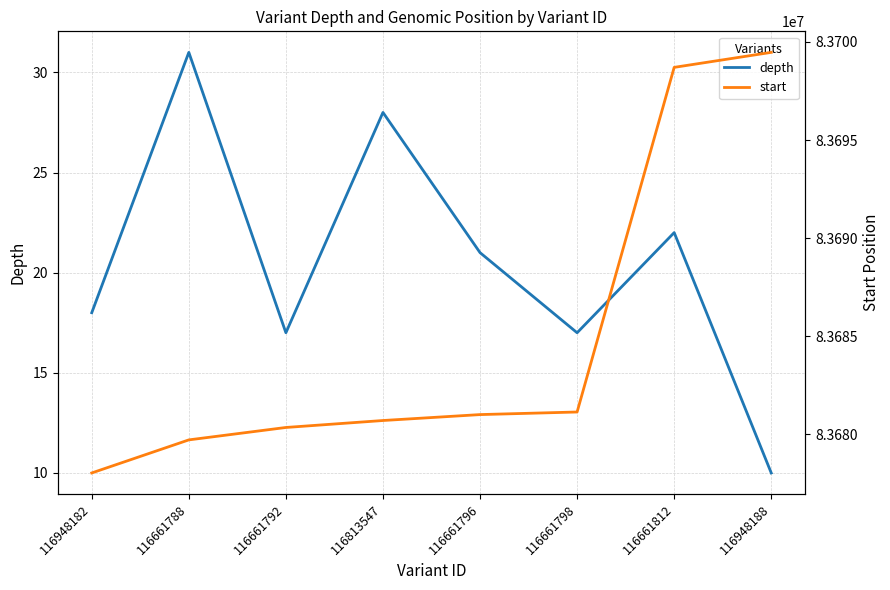

Does the chart display data point markers on the line(s)?

No